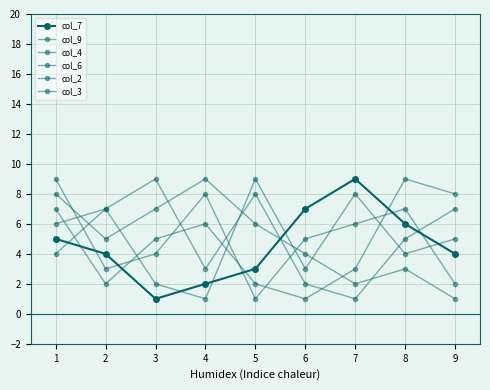

How many values in the col_2 series are below 5?

4